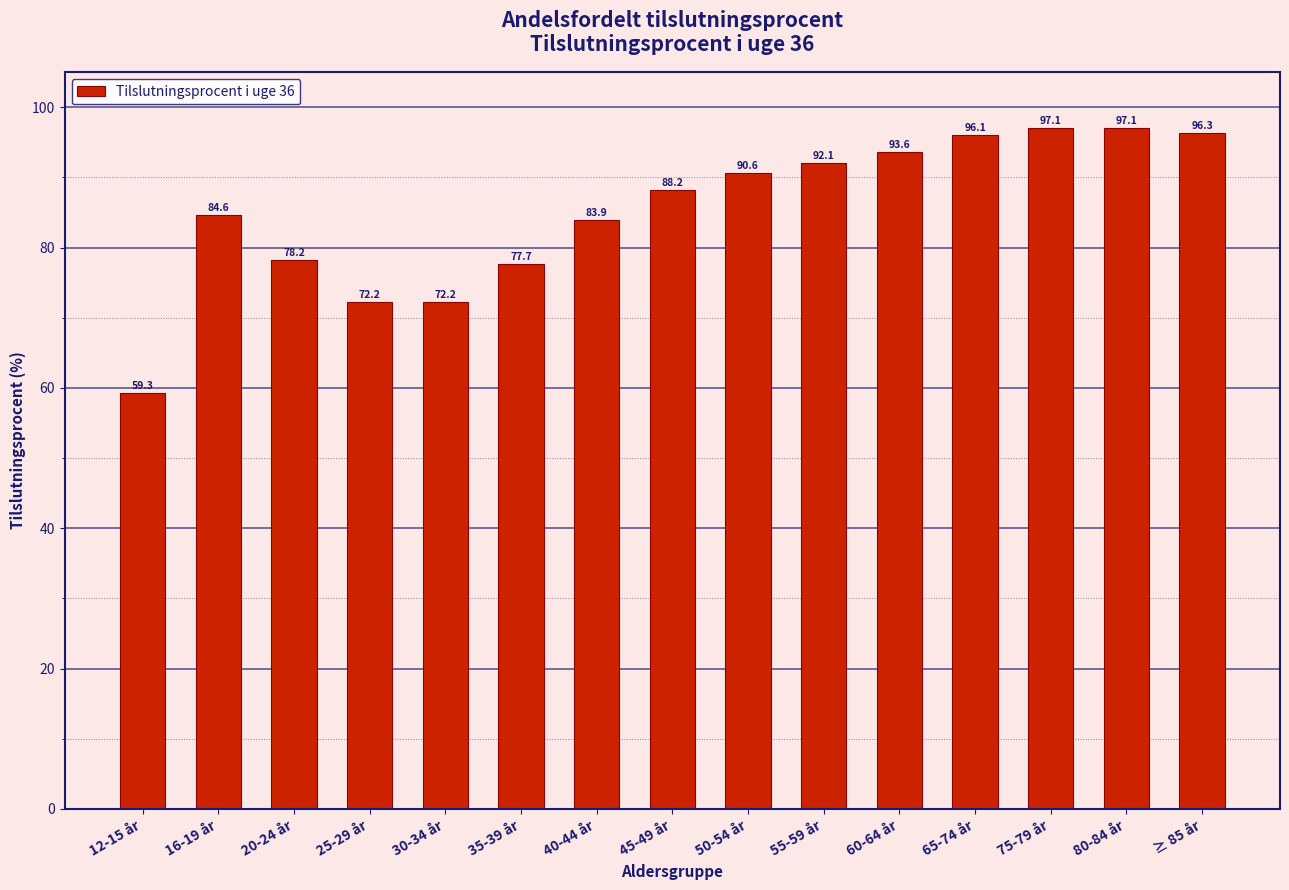

Reading right to left, what are all the values shown in this chart?

96.3	97.1	97.1	96.1	93.6	92.1	90.6	88.2	83.9	77.7	72.2	72.2	78.2	84.6	59.3